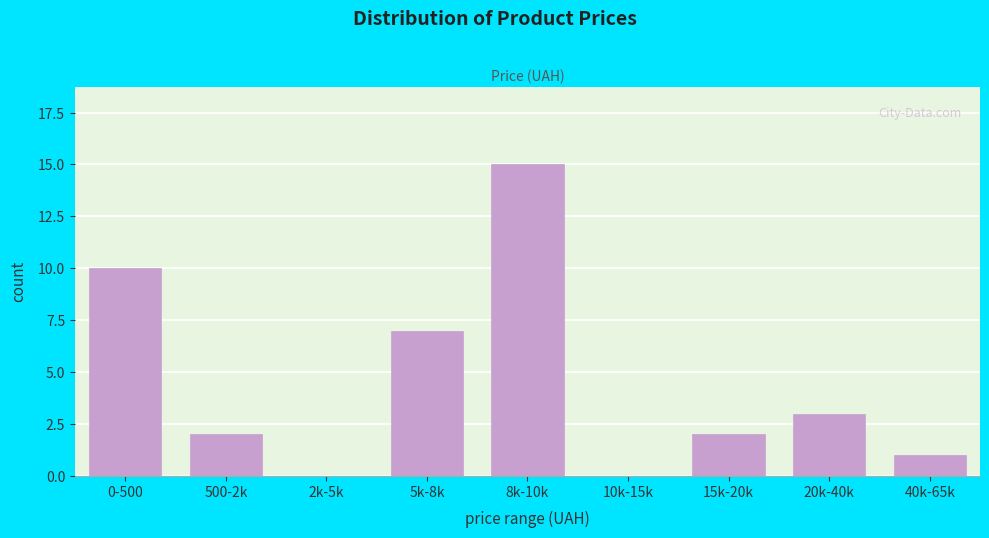

Reading left to right, list all the values displayed in this chart.

0-500=10	500-2k=2	2k-5k=0	5k-8k=7	8k-10k=15	10k-15k=0	15k-20k=2	20k-40k=3	40k-65k=1